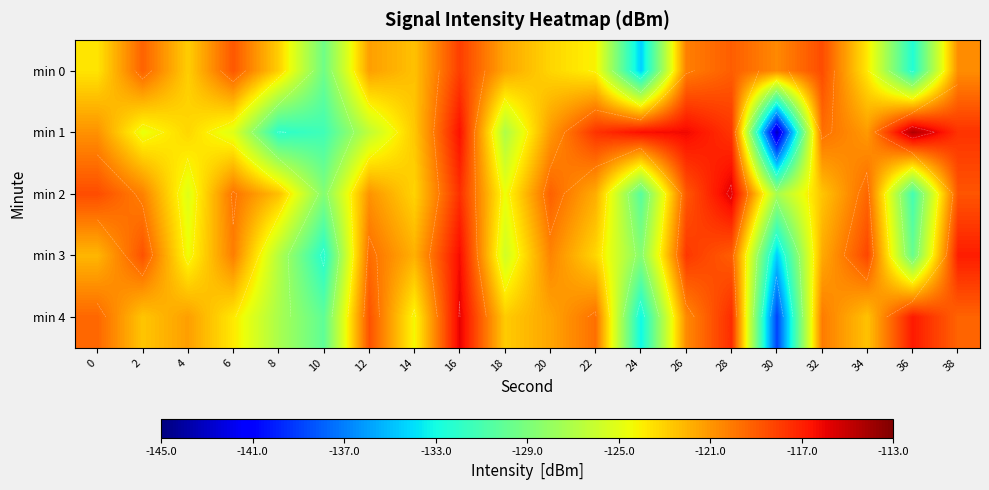

Which has a higher value, 2 or 12?

2